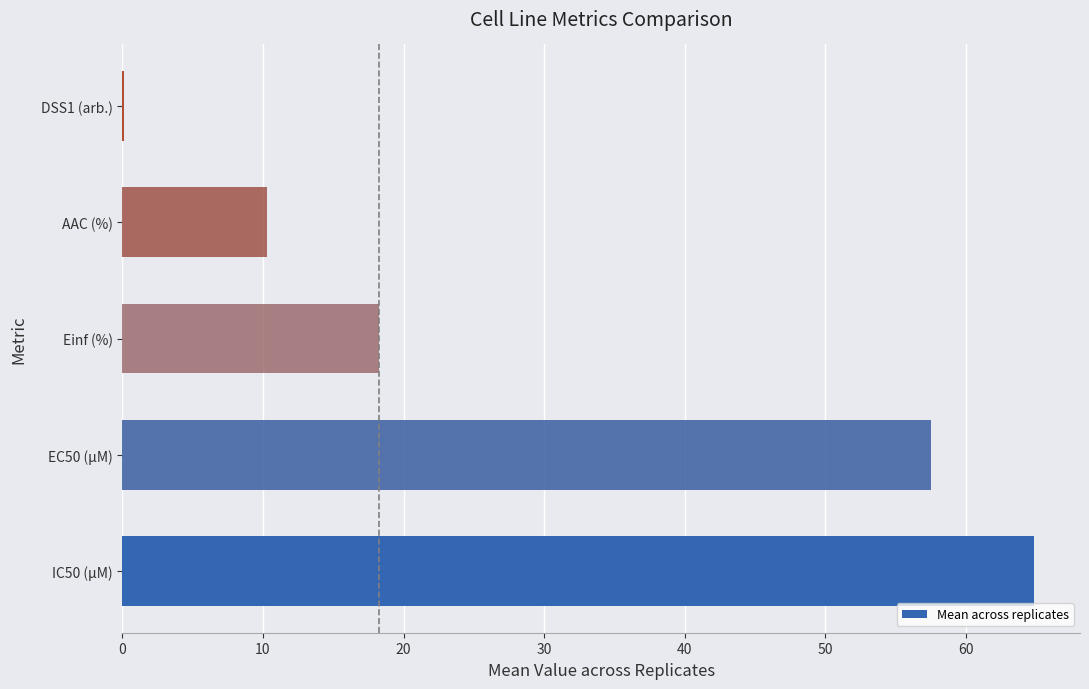

What is the sum of the values at IC50 (µM) and Einf (%)?

83.1